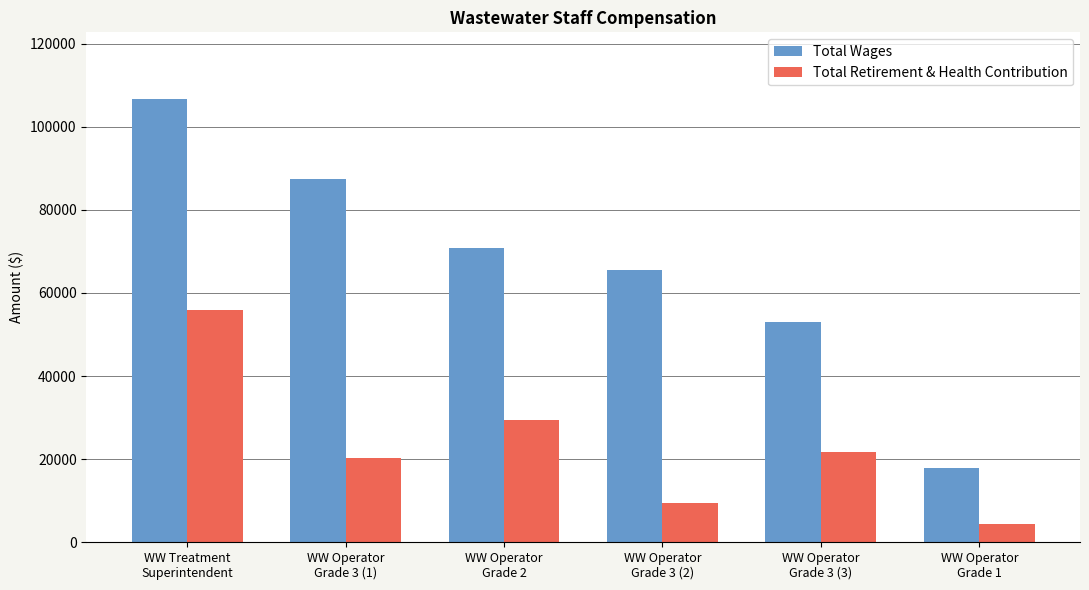

What is the label of the 4th bar from the left?

WW Operator
Grade 3 (2)